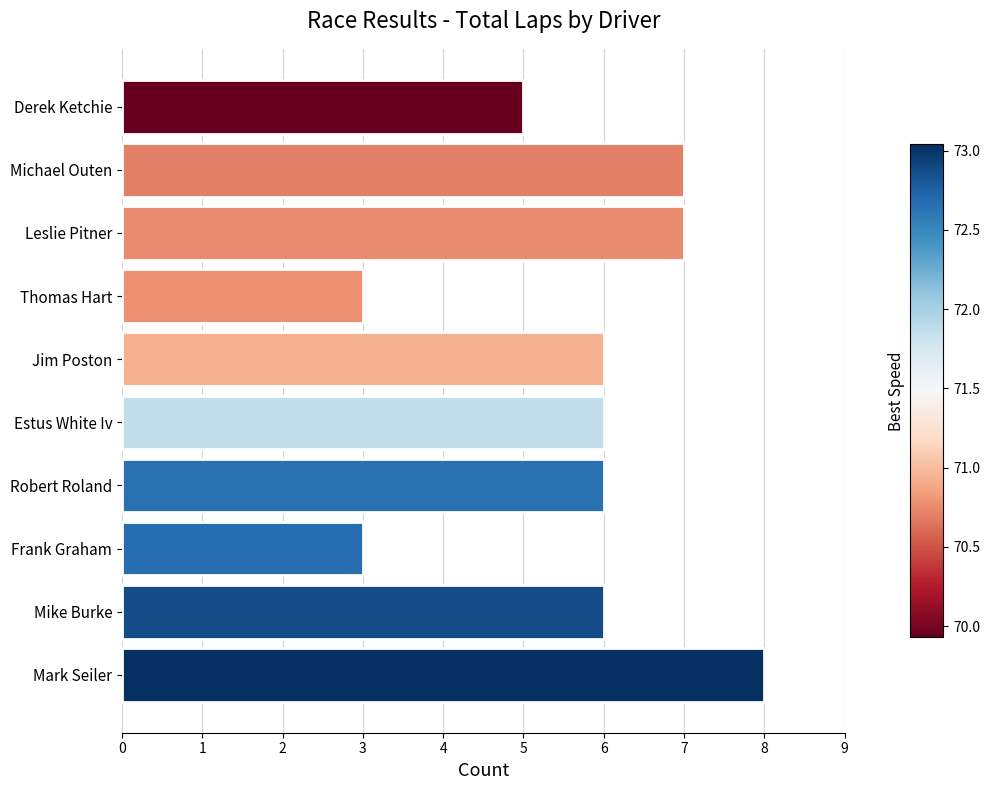

Reading top to bottom, transcribe all the data shown in this chart.

5	7	7	3	6	6	6	3	6	8